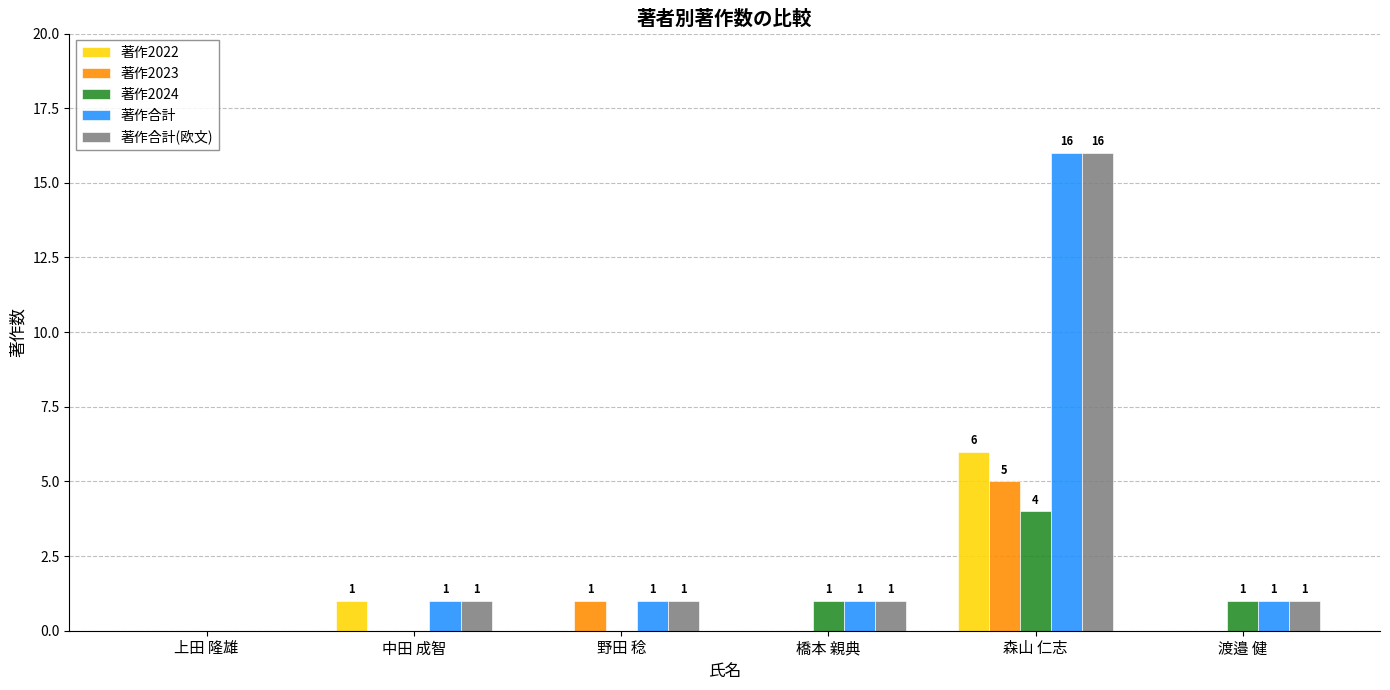

Are the bars horizontal?

No